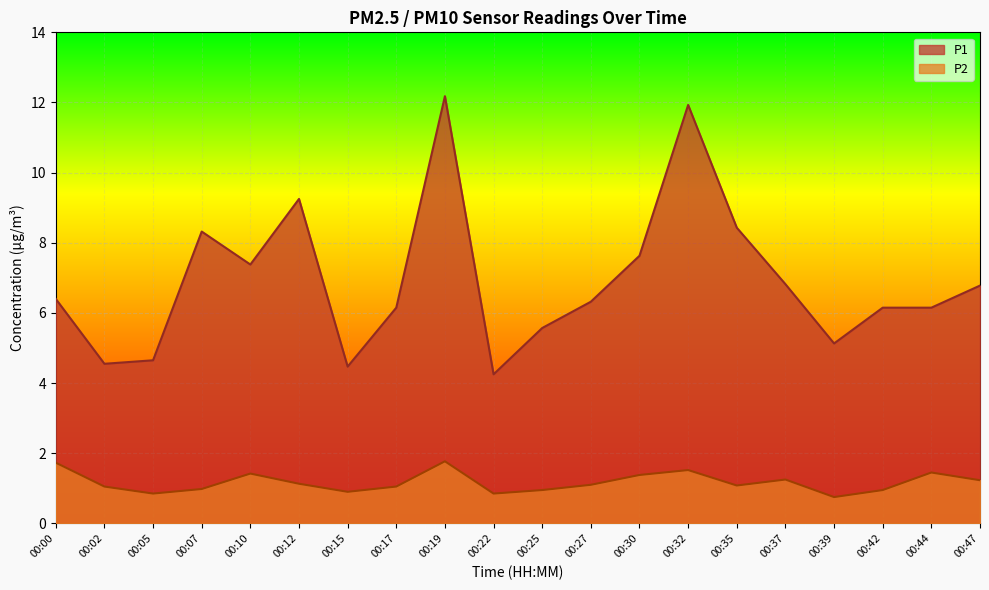

How many lines are shown in the chart?

2